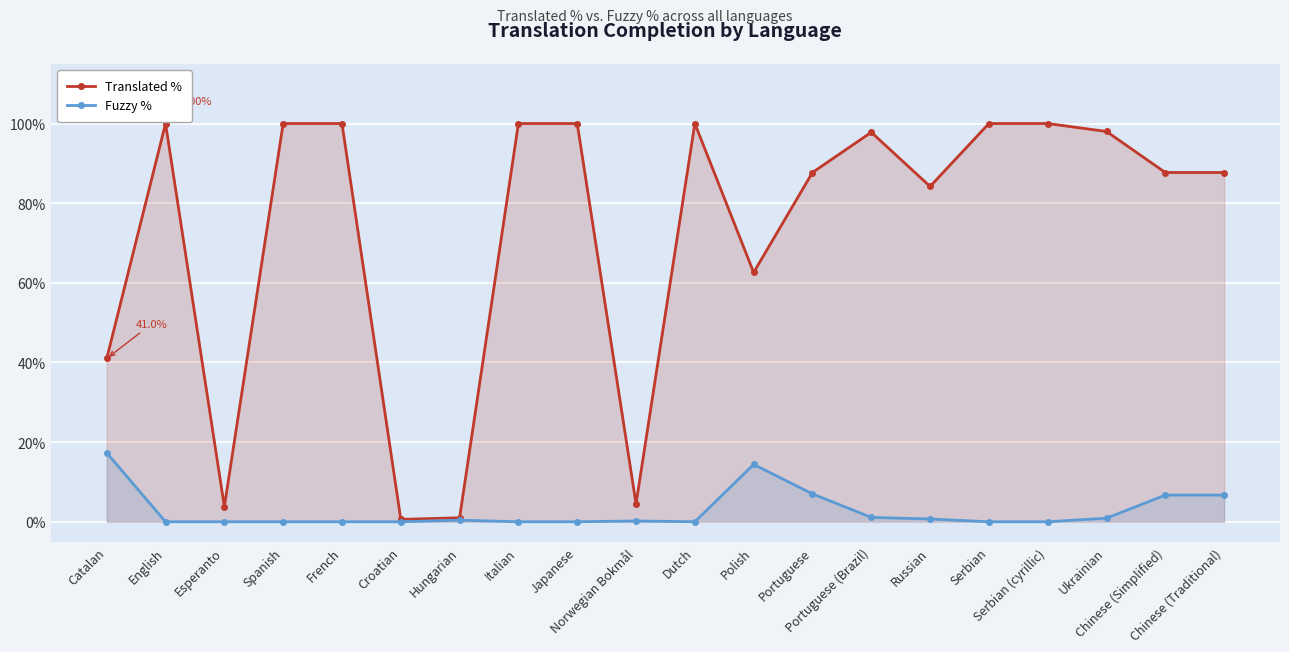

Reading left to right, what are all the values shown in this chart?

Translated %: 41.0	100.0	3.8	100.0	100.0	0.6	1.0	100.0	100.0	4.5	100.0	62.6	87.7	97.8	84.2	100.0	100.0	98.0	87.7	87.7
Fuzzy %: 17.3	0.0	0.0	0.0	0.0	0.0	0.4	0.0	0.0	0.2	0.0	14.4	7.0	1.1	0.7	0.0	0.0	0.9	6.7	6.7